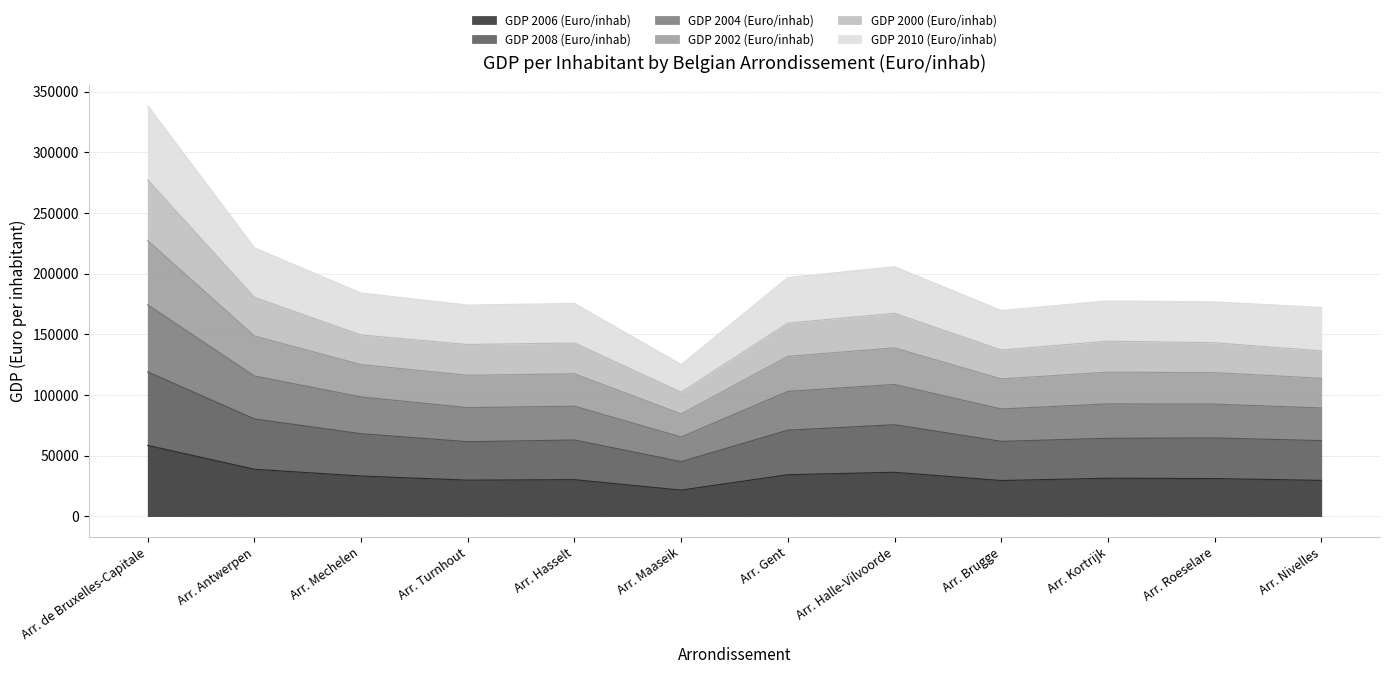

At which label does GDP 2006 (Euro/inhab) reach its minimum?

Arr. Maaseik